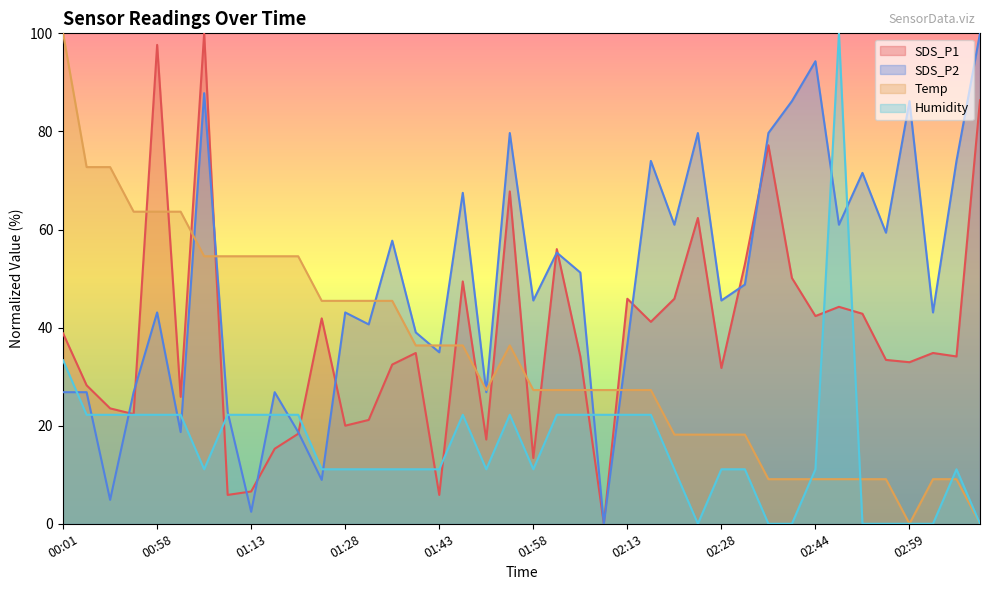

Which has a higher value, 00:58 or 02:36?

00:58